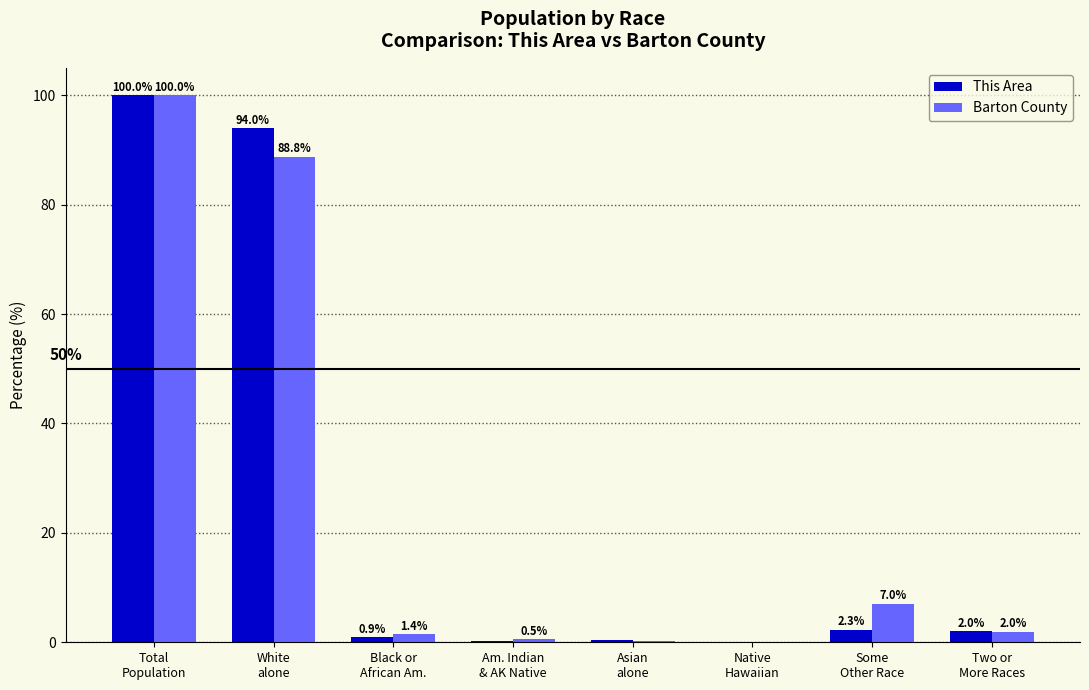

What is the average value of the This Area series?

25.0